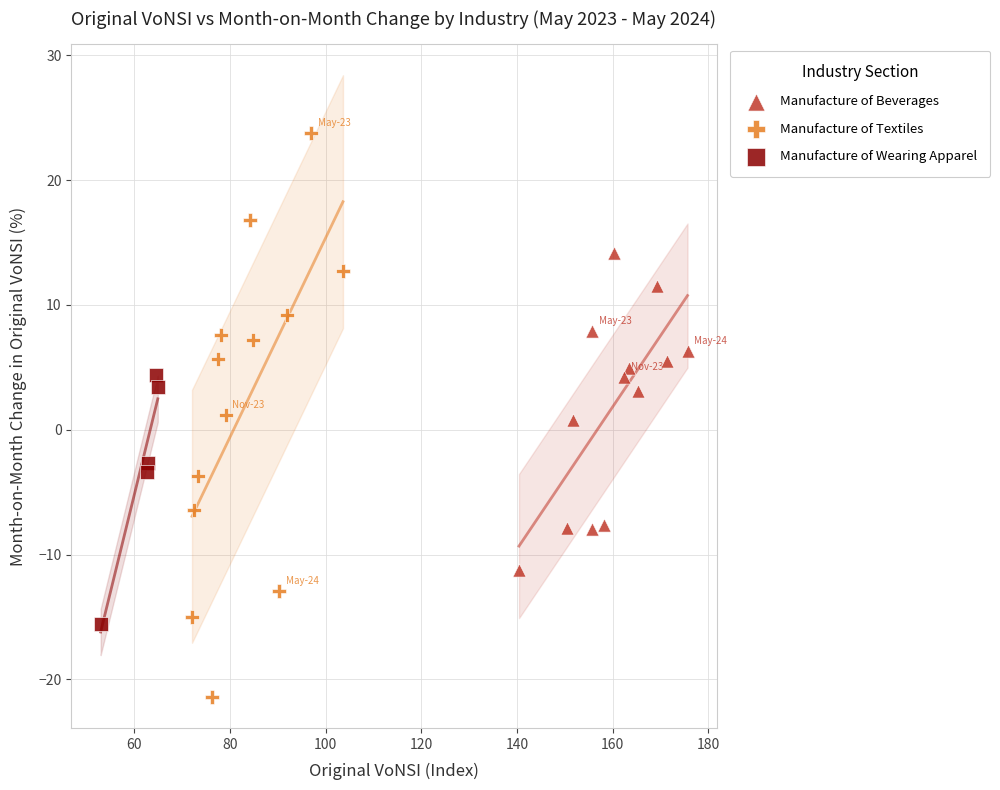

What are all the series names shown in the legend?

Manufacture of Beverages, Manufacture of Textiles, Manufacture of Wearing Apparel